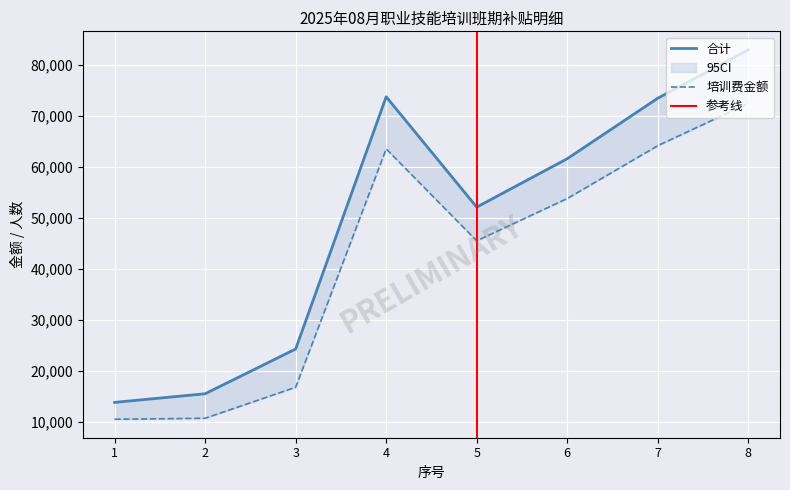

True or false: 训练费金额 and 合计 intersect in this chart.

False